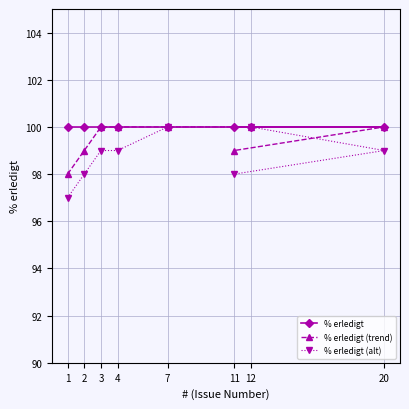

Which series has the largest total across all categories?

% erledigt